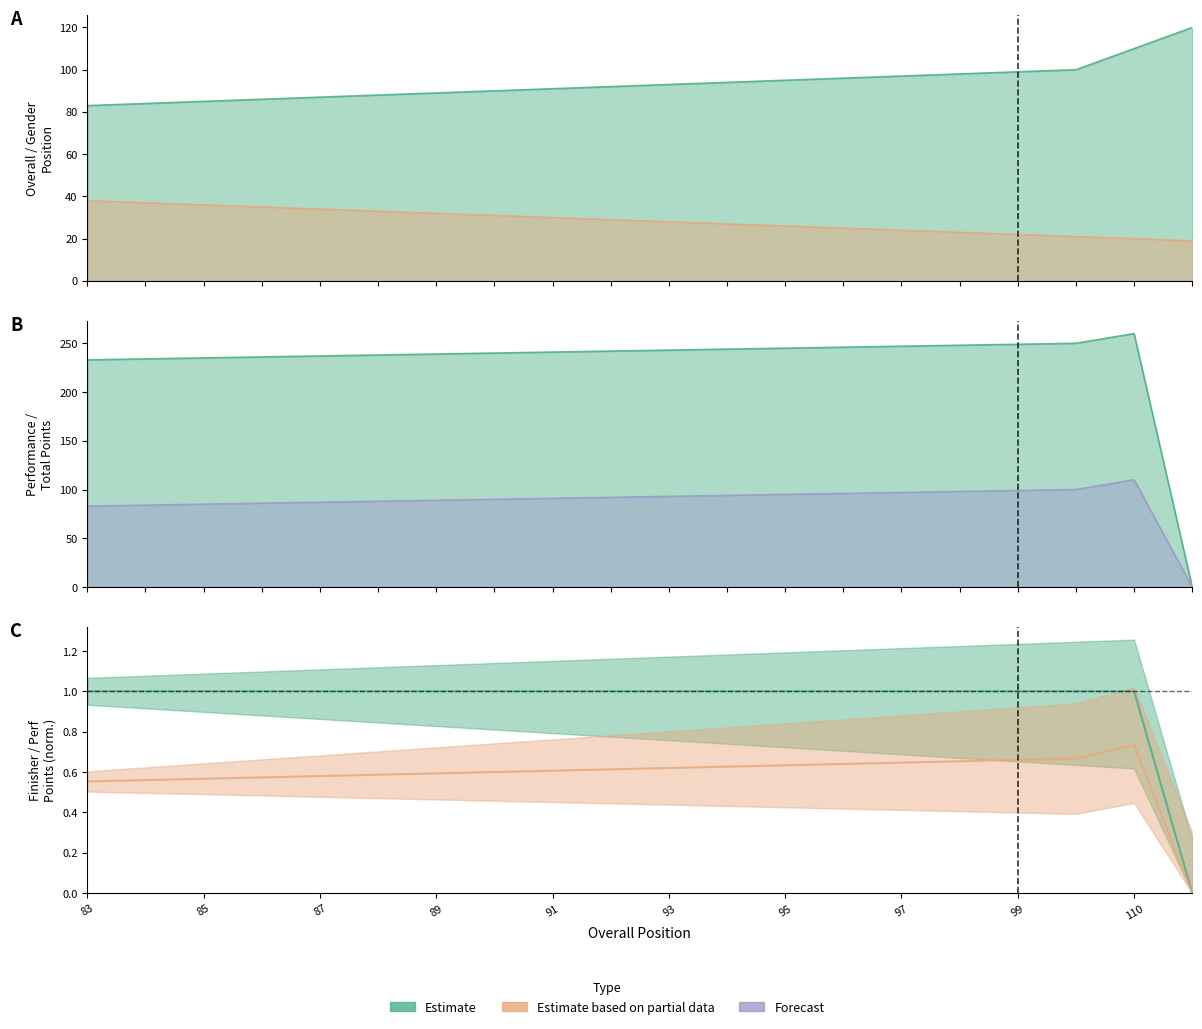

Does the chart have visible grid lines?

No